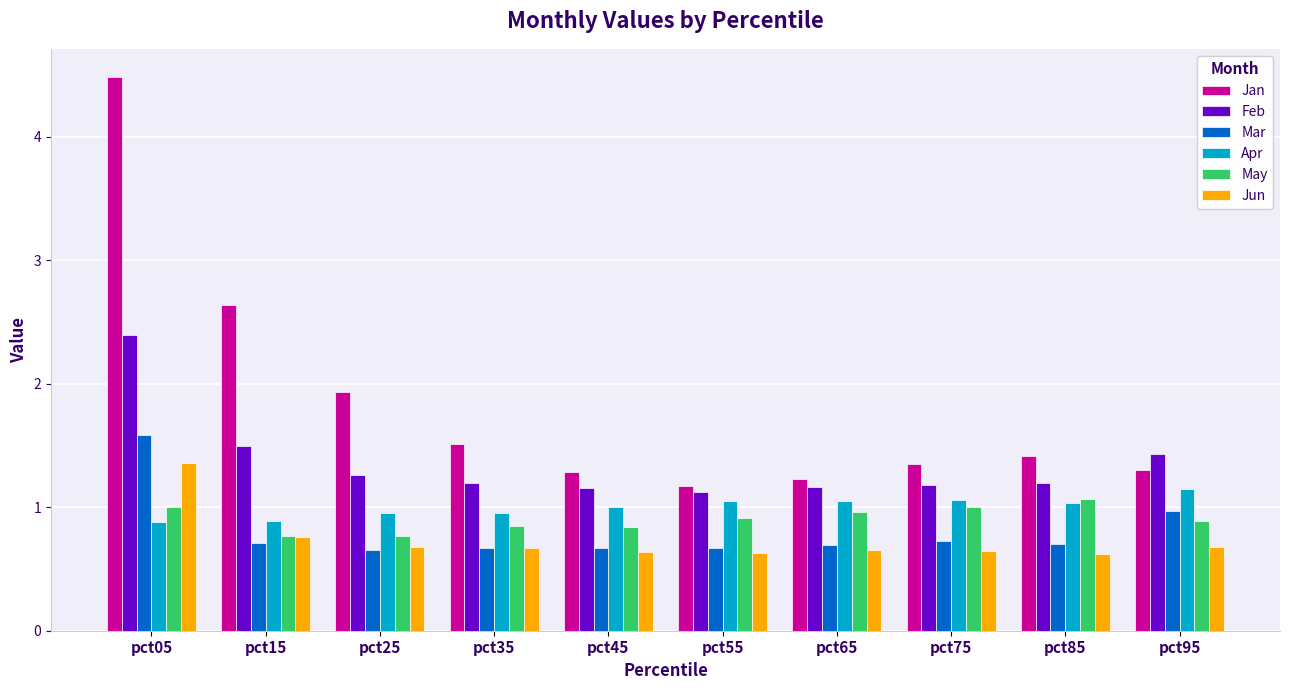

At how many categories does at least one series exceed 3?

1